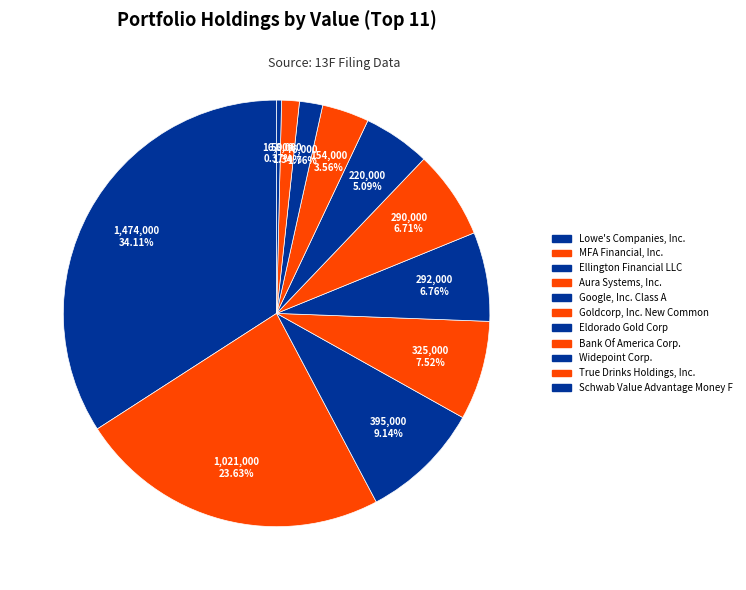

To the nearest percent, what portion does Goldcorp, Inc. New Common represent?

7%